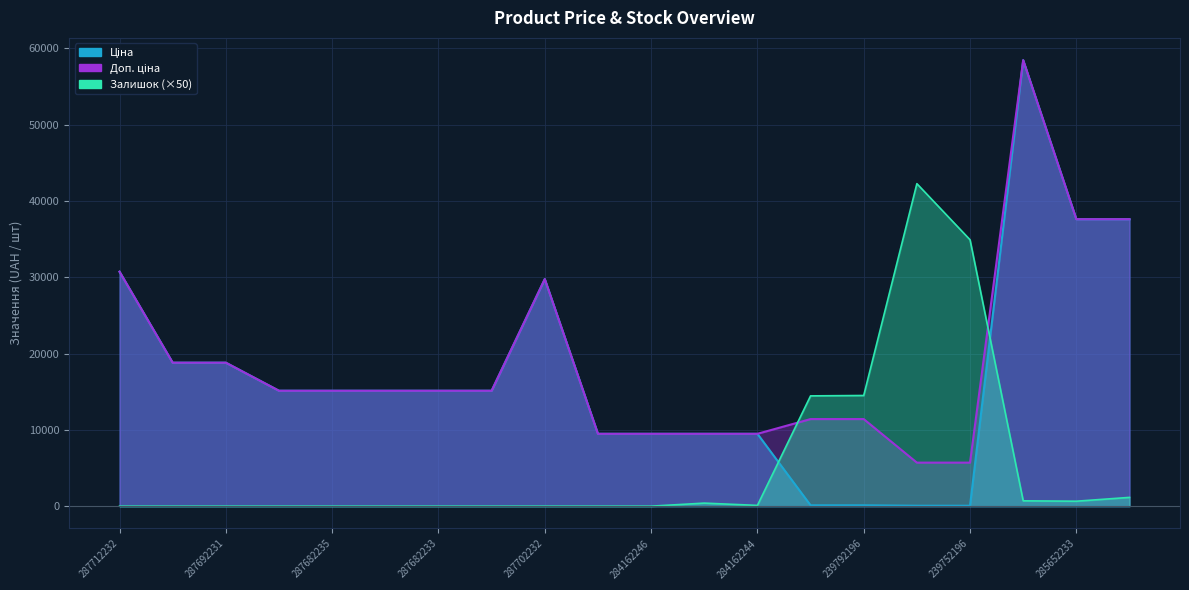

True or false: Доп. ціна has more than 1 interior local peaks.

True